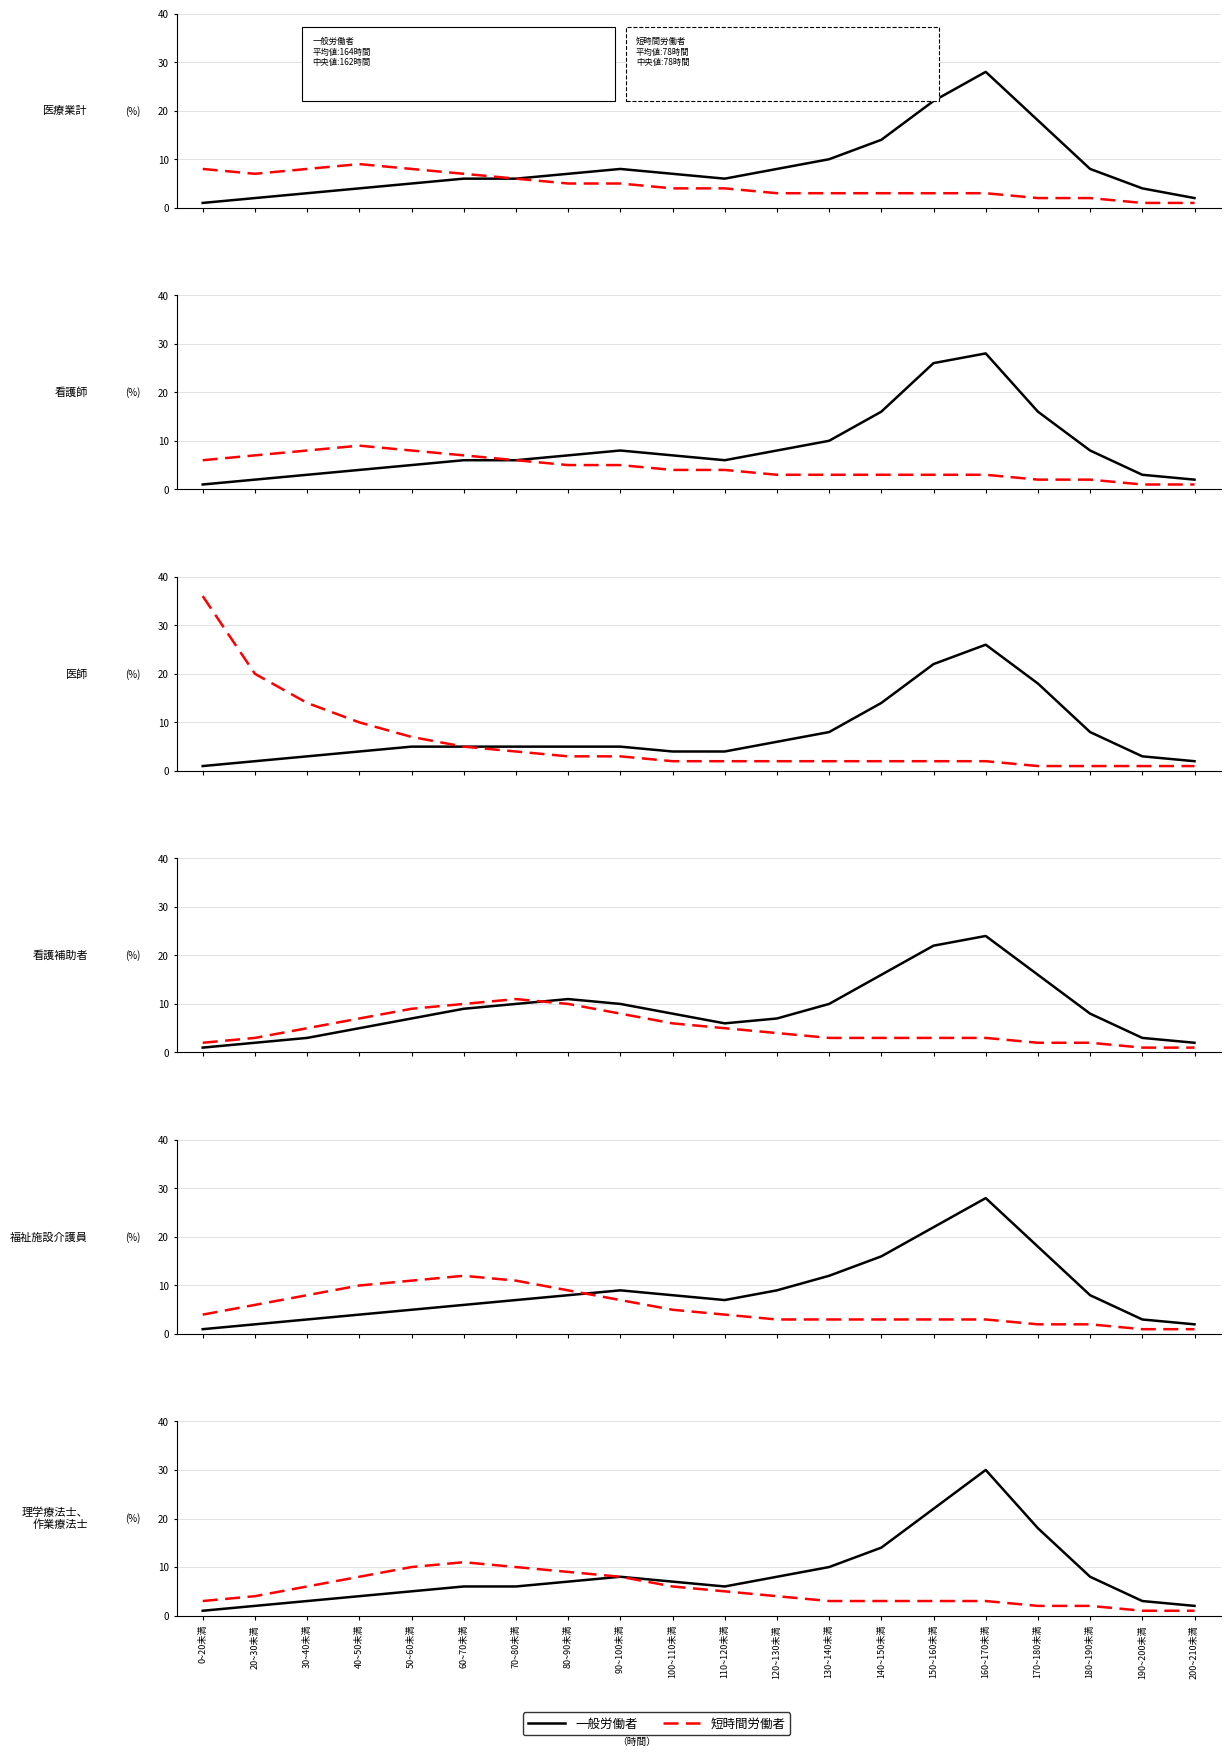

At which category is the sum across all series the highest?

160~170未満